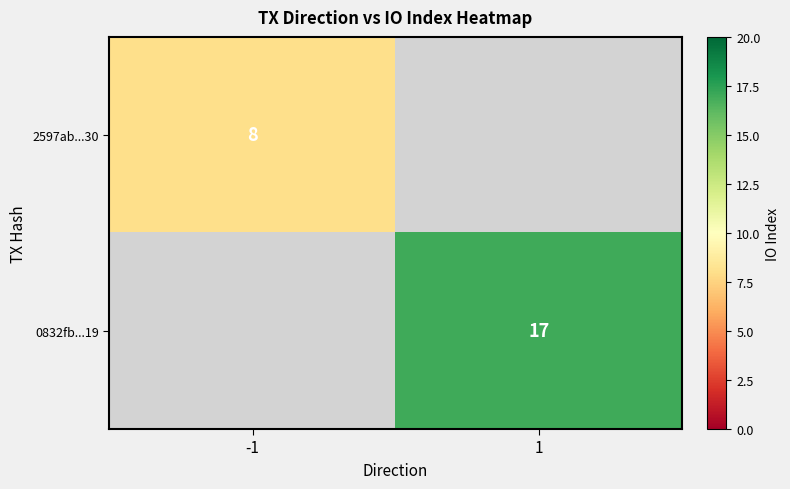

Is it true that 2597ab...30 equals 11 at -1?

False